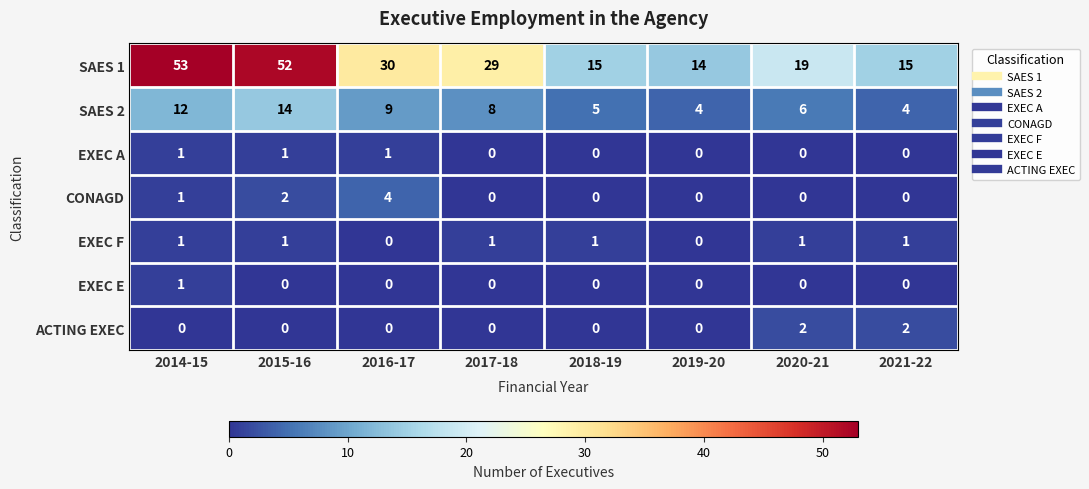

What is the sum of all CONAGD values?

7